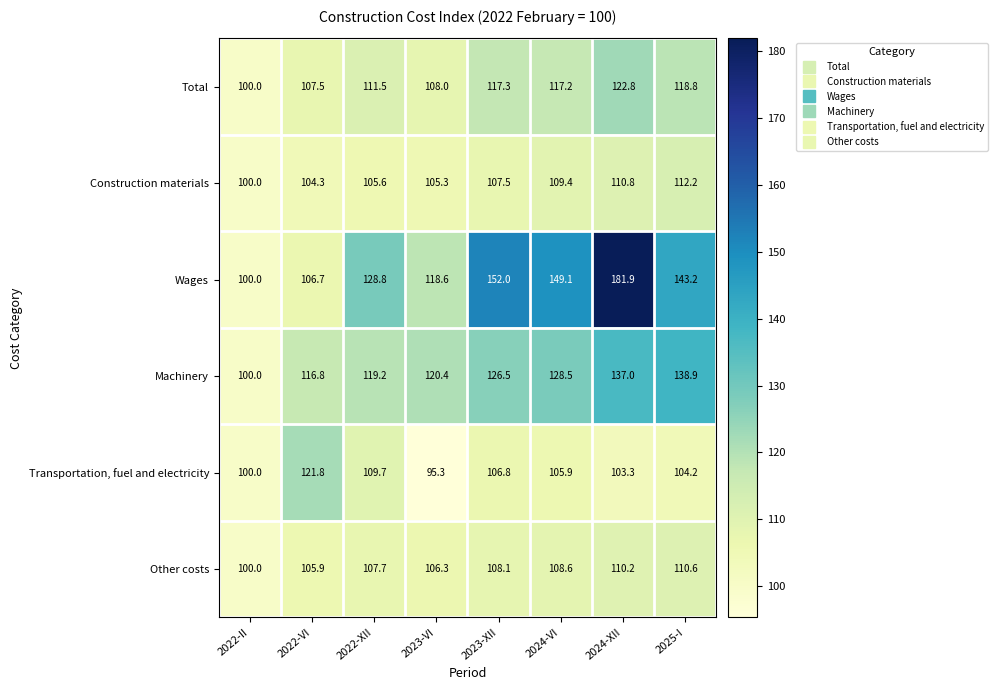

What is the total value across all series at 2024-VI?

718.7